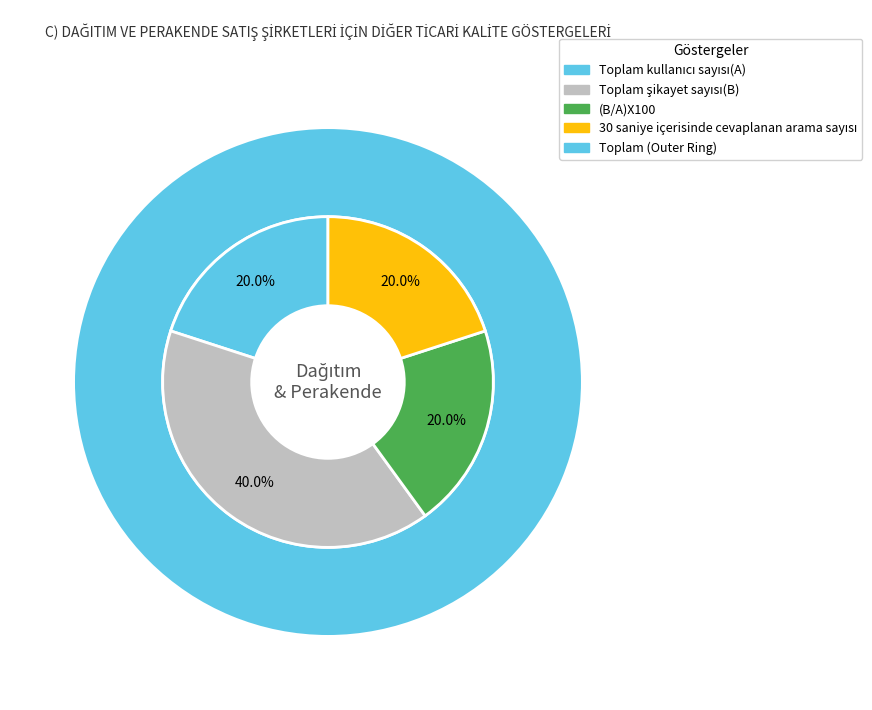

To the nearest percent, what is the combined percentage of (B/A)X100 and Toplam kullanıcı sayısı(A)?

40%